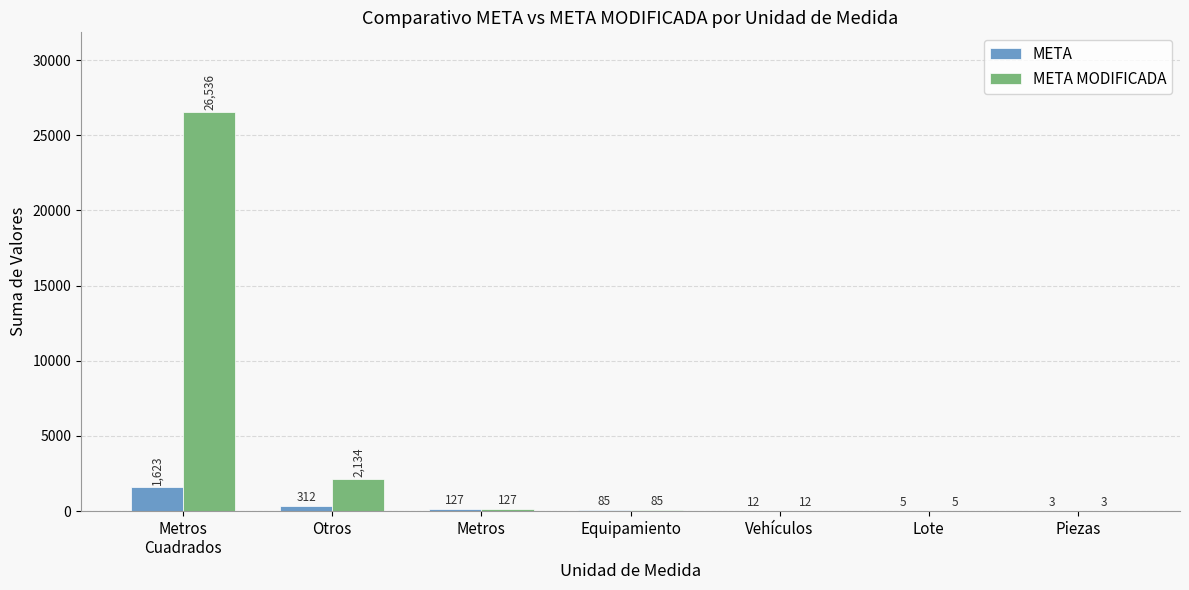

What is the maximum value shown in the chart?

26536